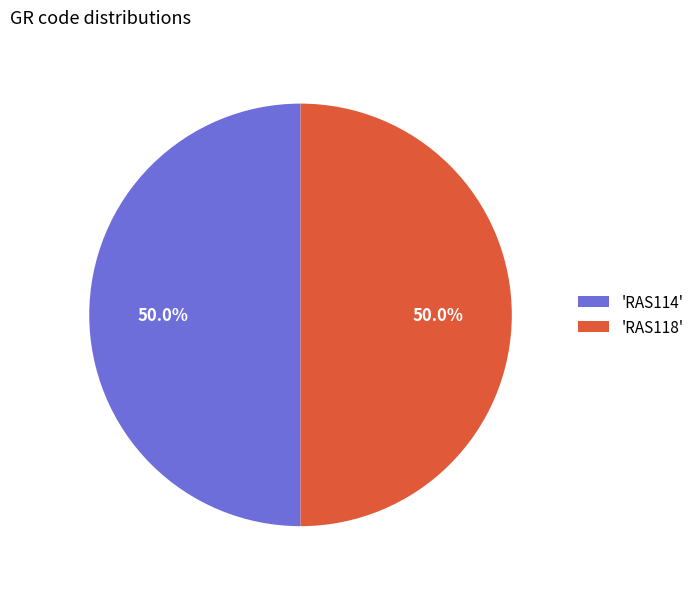

What is the ratio of the value at 'RAS114' to the value at 'RAS118'?

1.0